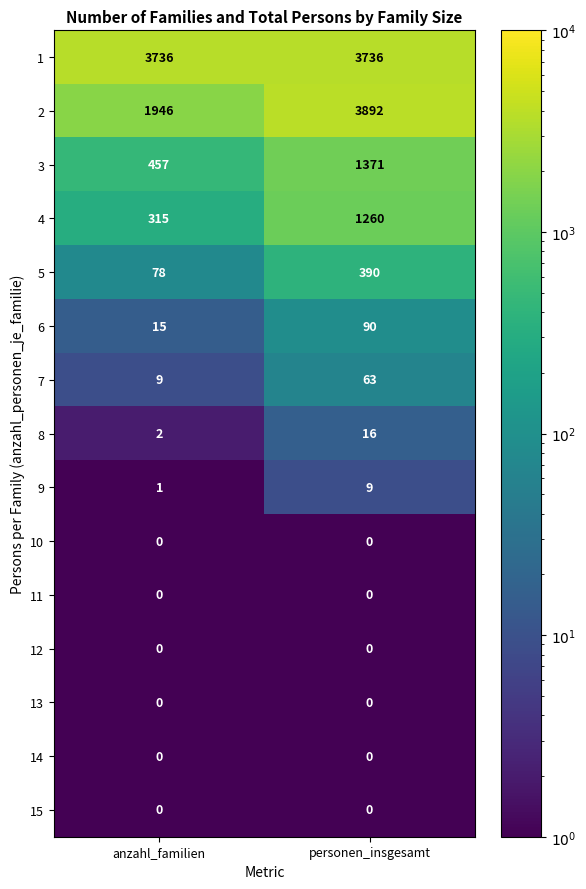

What is the difference between the highest and lowest values at personen_insgesamt?

3892